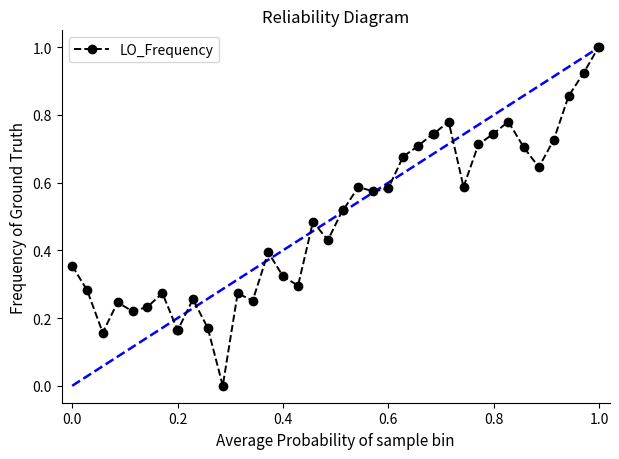

What is the difference between the second highest and minimum values?

1.0